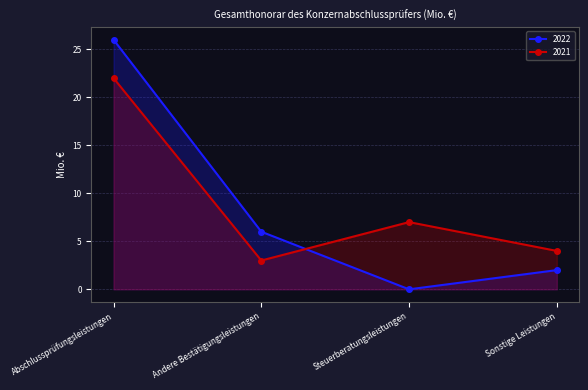

What is the value of the 2021 point at the 3rd from the left?

7